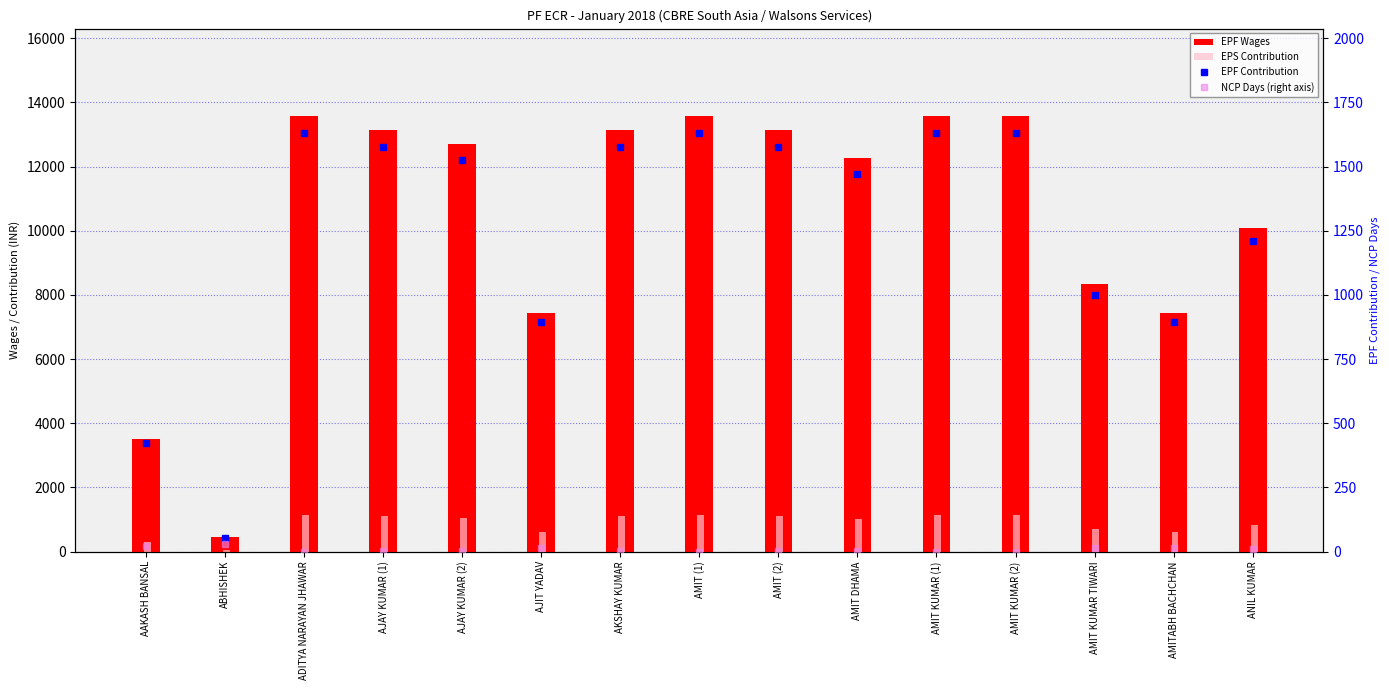

Which series has the widest spread of values?

EPF Wages